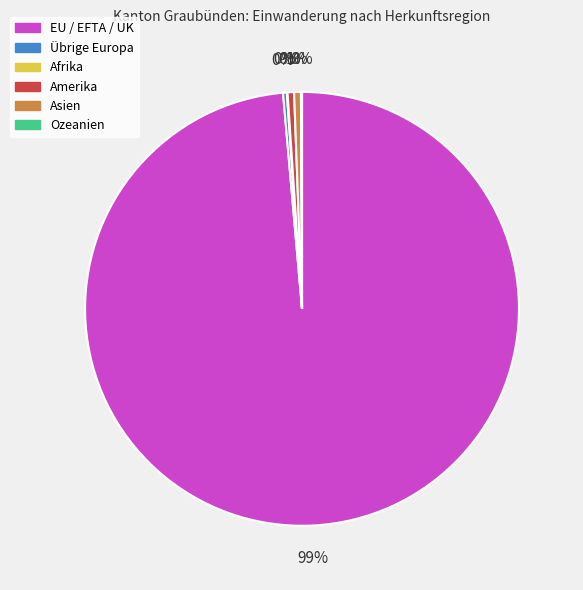

To the nearest percent, what is the difference between the largest and smallest slice percentages?

99%